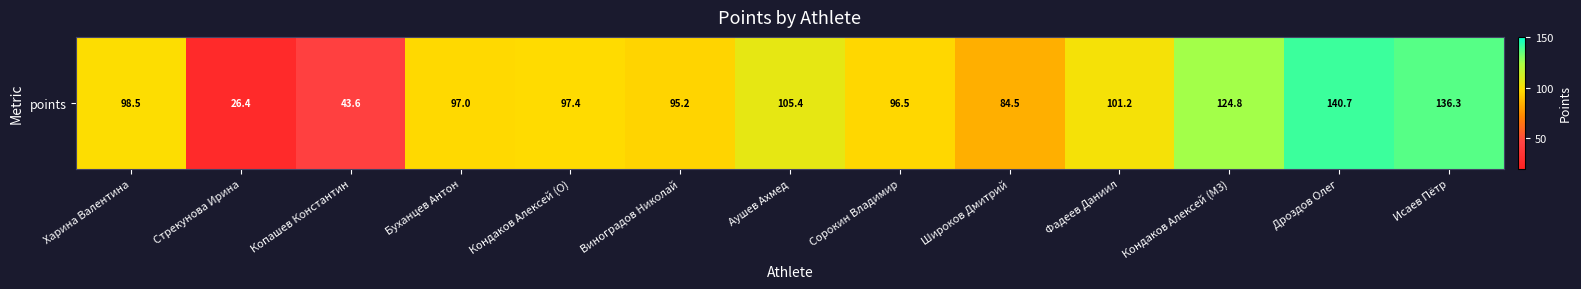

What is the average value?

96.0